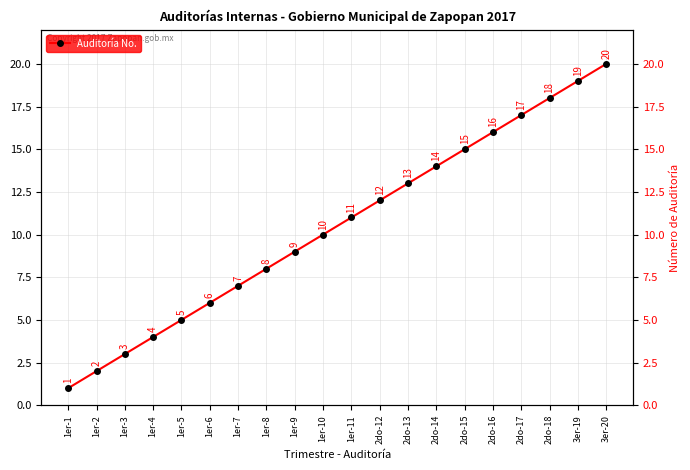

At which label is the value closest to 10?

1er-10